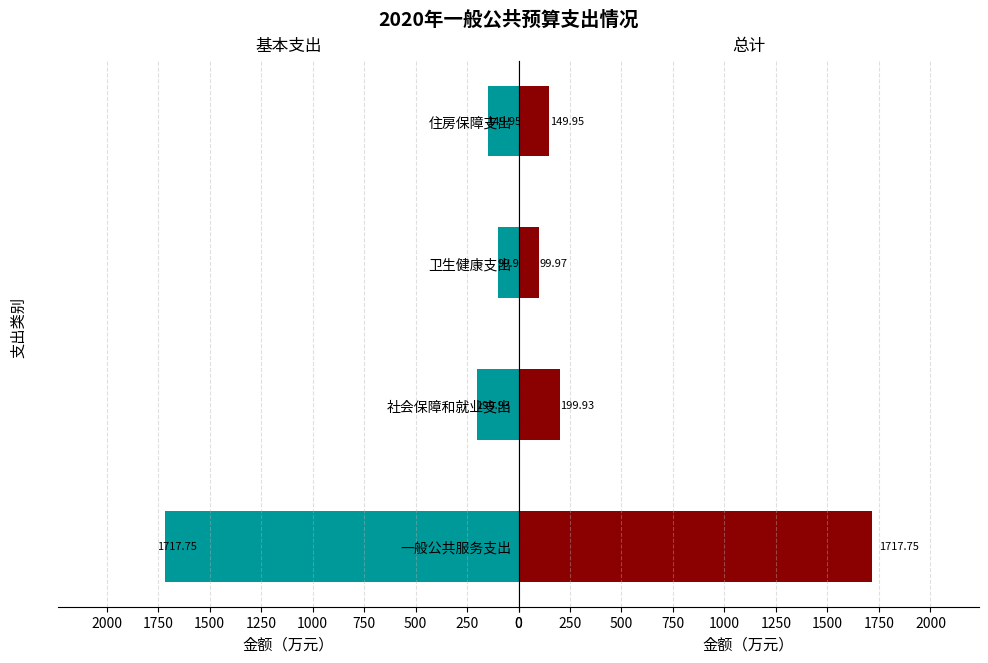

What is the maximum value shown in the chart?

1717.8